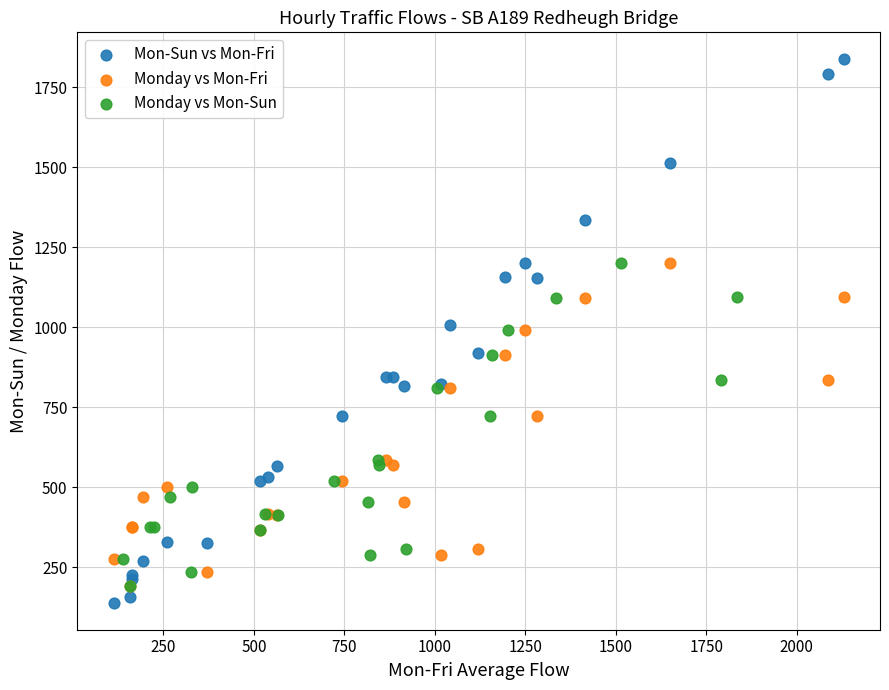

Which series has the widest spread of Y values?

Mon-Sun vs Mon-Fri